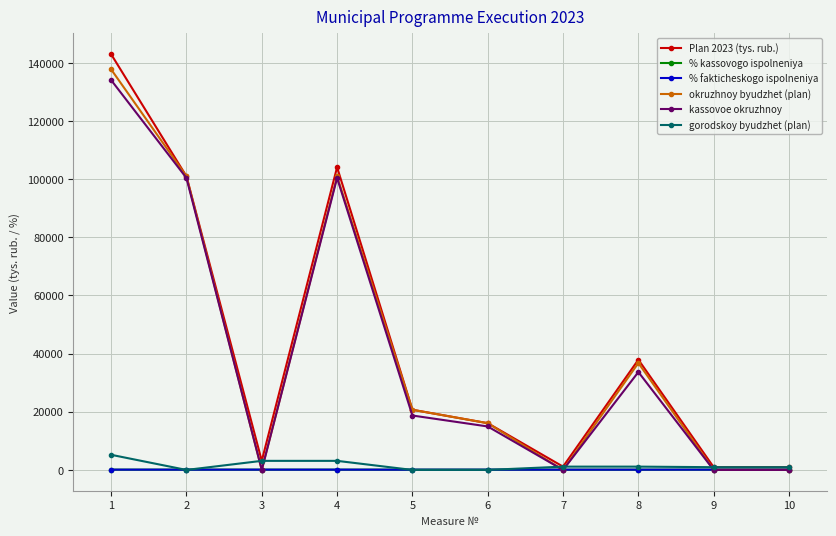

Where is the first local minimum for kassovoe okruzhnoy?

3